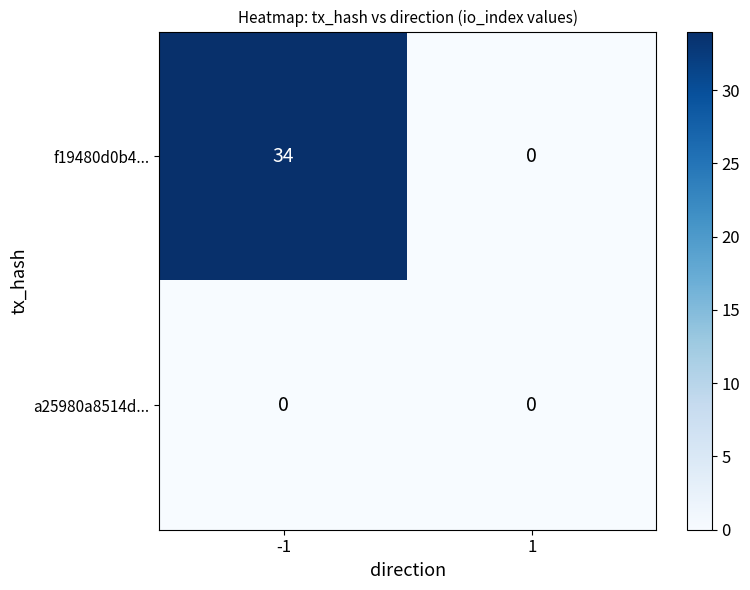

How many positive values does the f19480d0b4... series have?

1